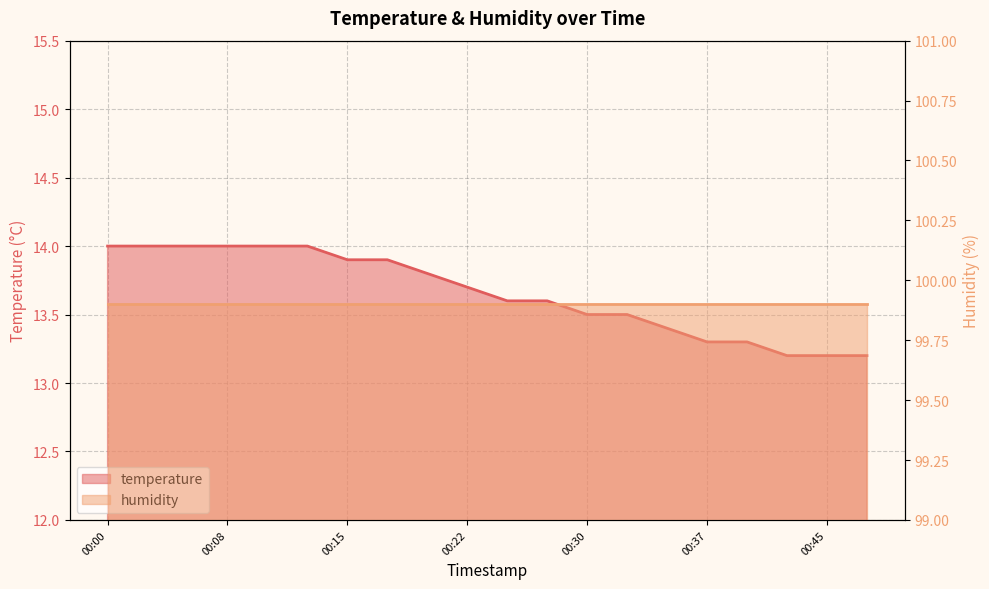

Reading right to left, extract all data points from this chart.

13.2	13.2	13.2	13.3	13.3	13.4	13.5	13.5	13.6	13.6	13.7	13.8	13.9	13.9	14.0	14.0	14.0	14.0	14.0	14.0